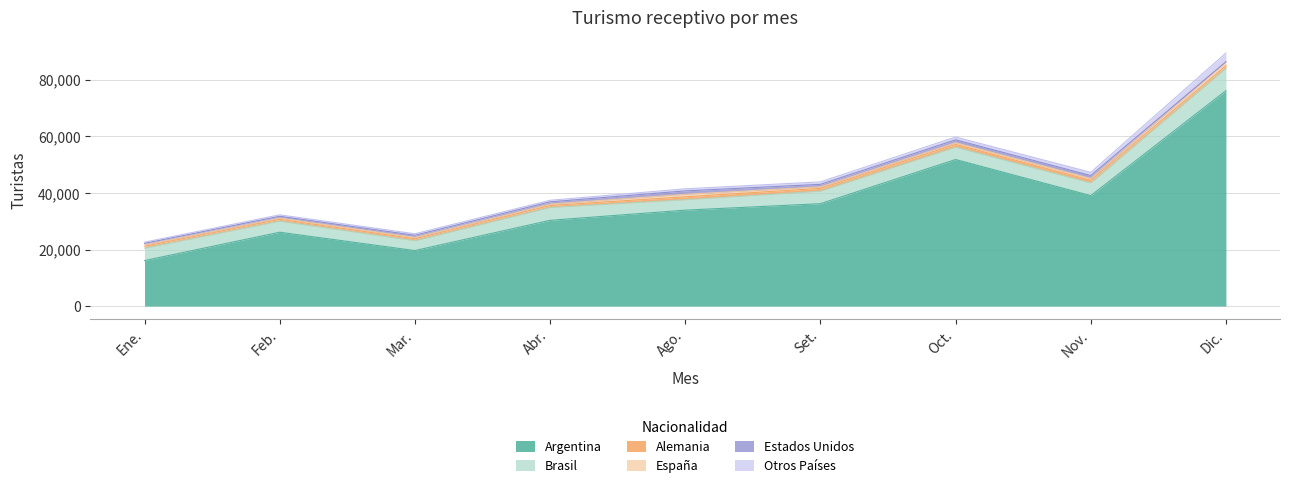

Reading left to right, what are all the values shown in this chart?

Argentina: Ene.=16092	Feb.=26114	Mar.=19625	Abr.=30327	Ago.=33925	Set.=36211	Oct.=51842	Nov.=39062	Dic.=76199
Brasil: Ene.=4376	Feb.=3911	Mar.=3473	Abr.=4540	Ago.=3689	Set.=4432	Oct.=4352	Nov.=4482	Dic.=7898
Alemania: Ene.=690	Feb.=667	Mar.=706	Abr.=707	Ago.=1030	Set.=990	Oct.=1010	Nov.=936	Dic.=930
España: Ene.=525	Feb.=426	Mar.=484	Abr.=503	Ago.=904	Set.=538	Oct.=579	Nov.=658	Dic.=1389
Estados Unidos: Ene.=502	Feb.=643	Mar.=740	Abr.=783	Ago.=1197	Set.=882	Oct.=1024	Nov.=1031	Dic.=0
Otros Países: Ene.=417	Feb.=507	Mar.=543	Abr.=562	Ago.=740	Set.=877	Oct.=995	Nov.=1143	Dic.=3115